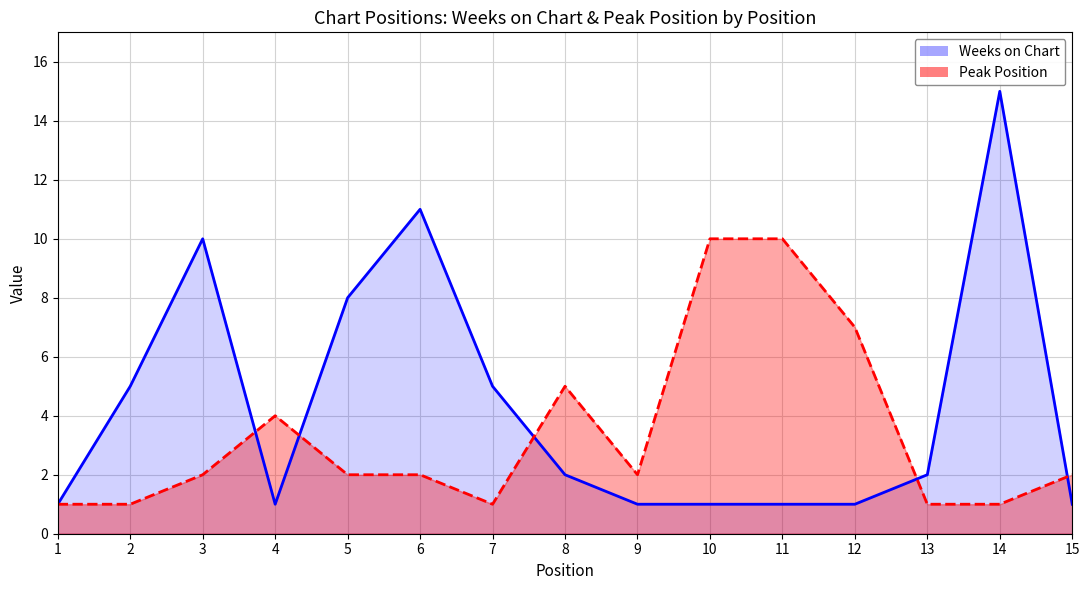

In Peak Position, how many points are higher than both neighbors (excluding endpoints)?

2